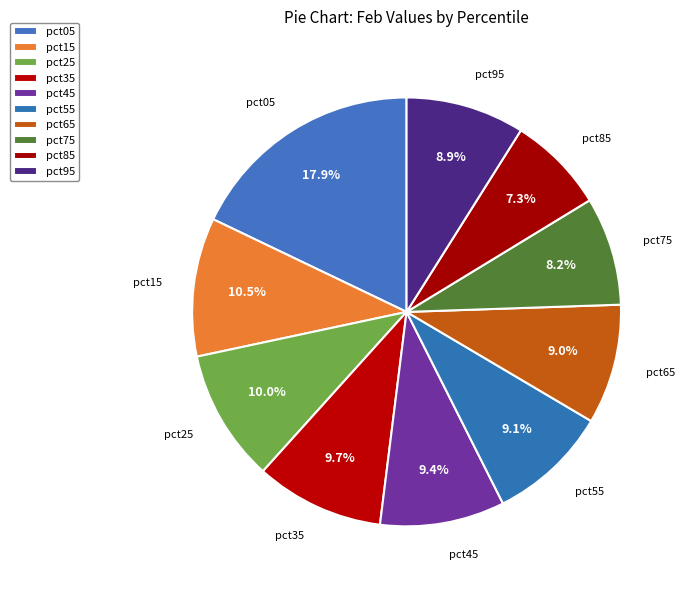

How many slices are in this pie chart?

10